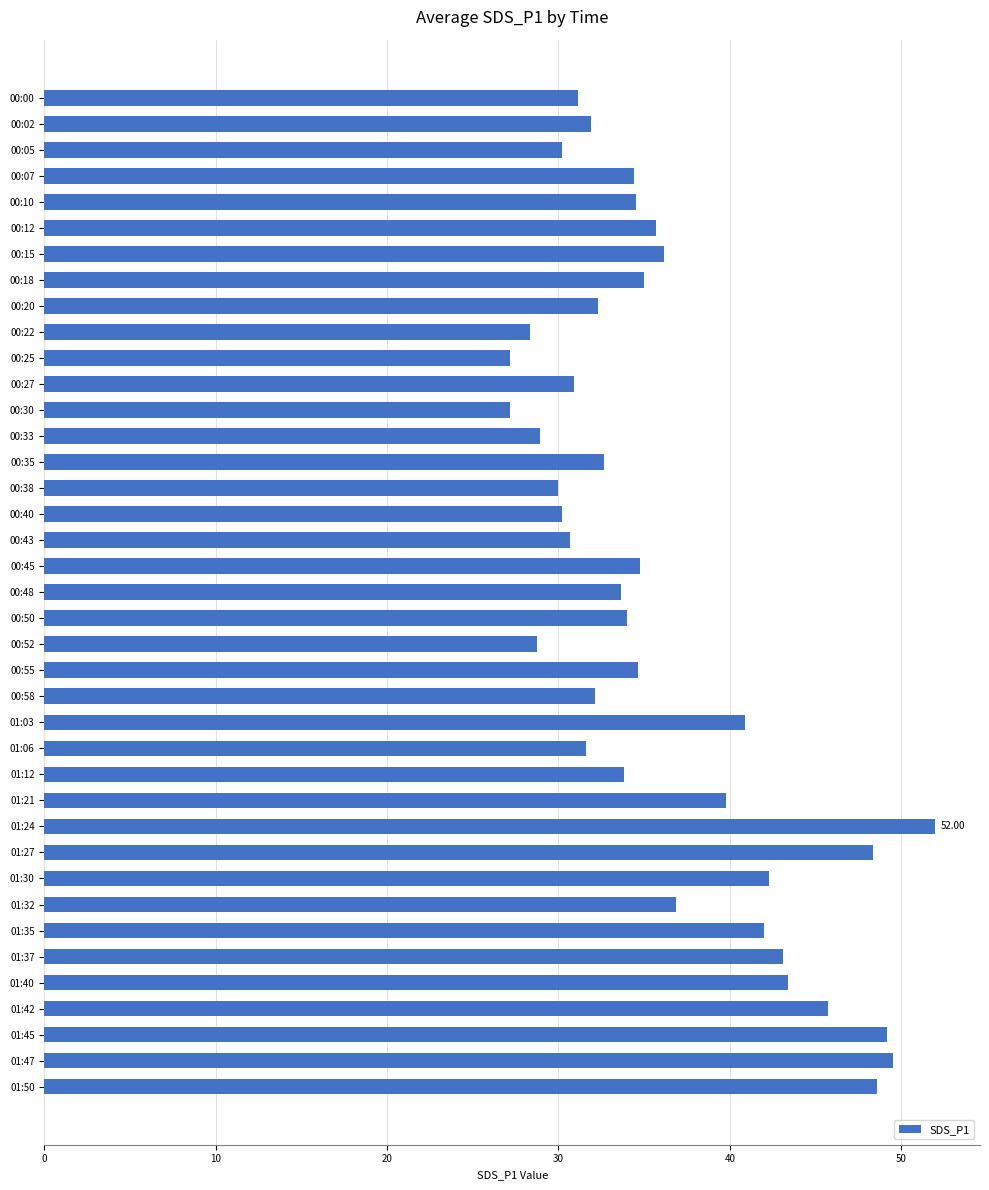

What is the sum of the values at 00:02 and 00:20?

64.2